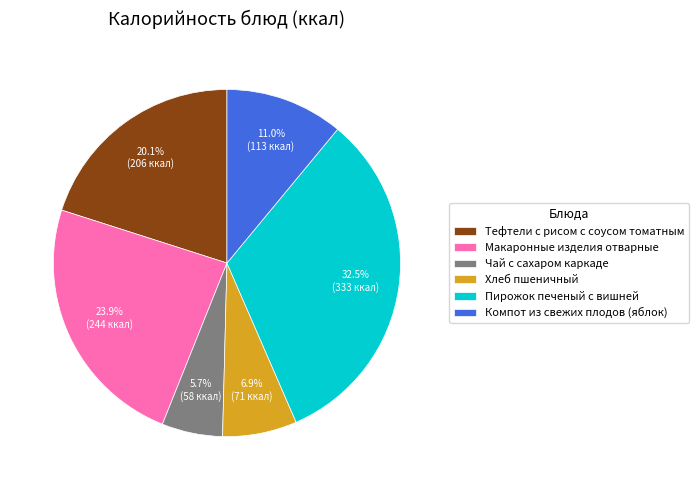

Combined, do Тефтели с рисом с соусом томатным and Хлеб пшеничный account for over 50%?

No